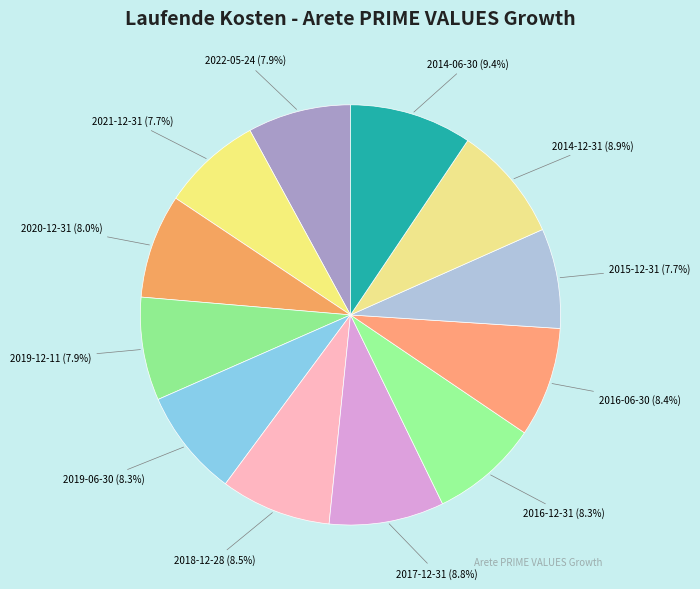

What is the largest slice in the pie chart?

2014-06-30